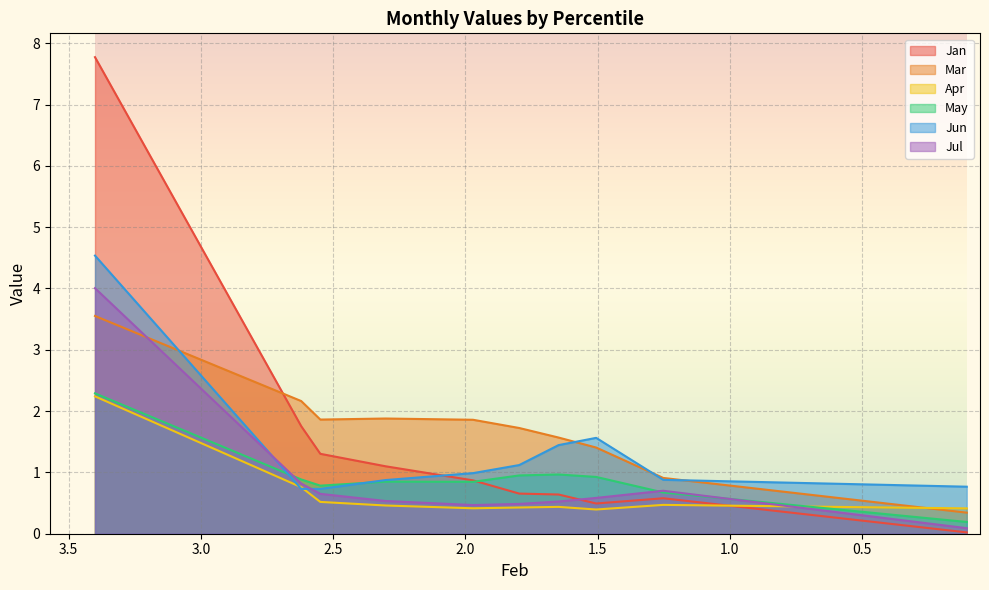

The value of Apr at pct05 is 3.5. True or false?

False